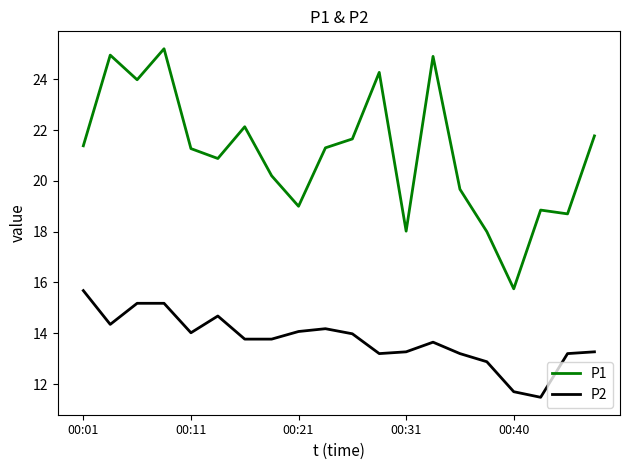

True or false: P2 and P1 intersect in this chart.

False